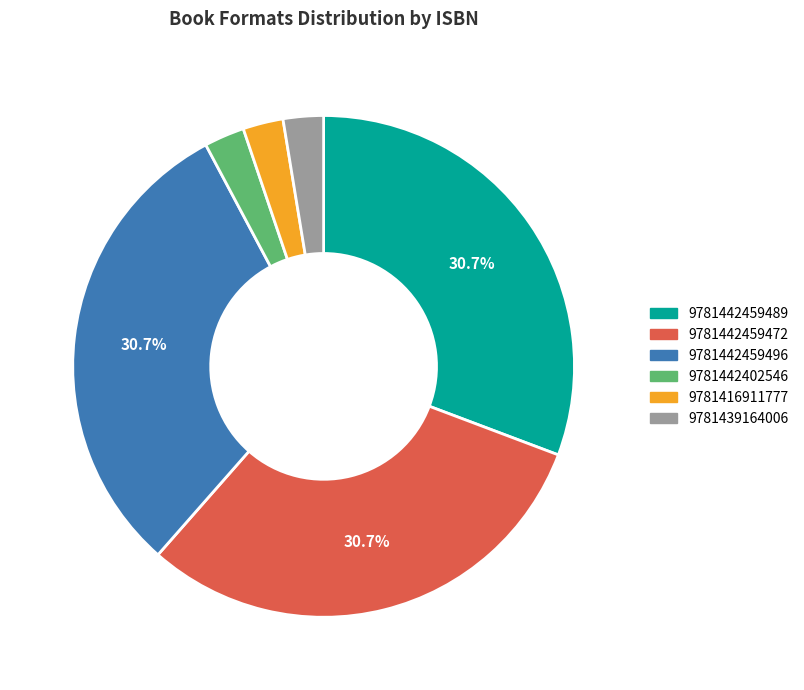

Is 9781442459496 the majority of the pie?

No